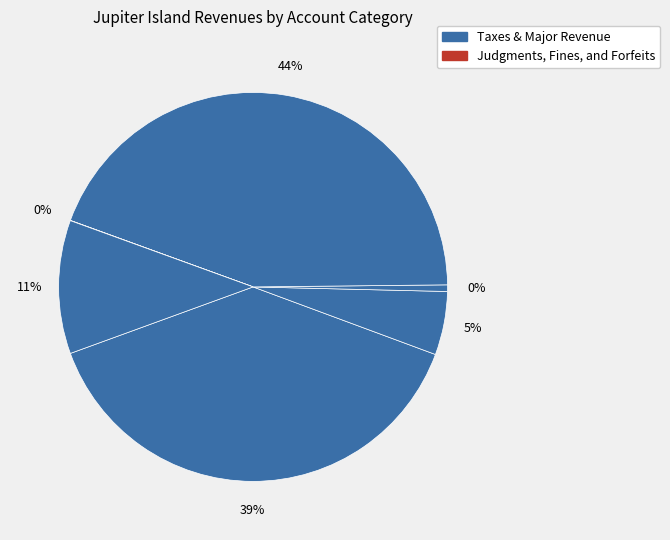

What is the change in value from Charges for Services to Judgments, Fines, and Forfeits?

-10177994